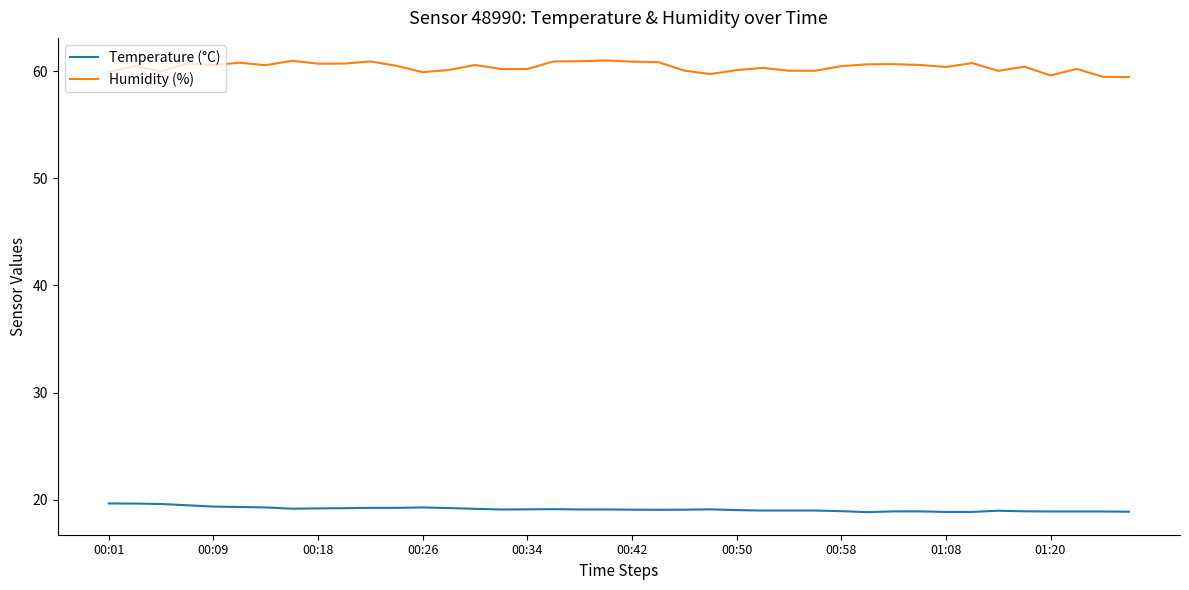

Which series has the widest spread of values?

Humidity (%)